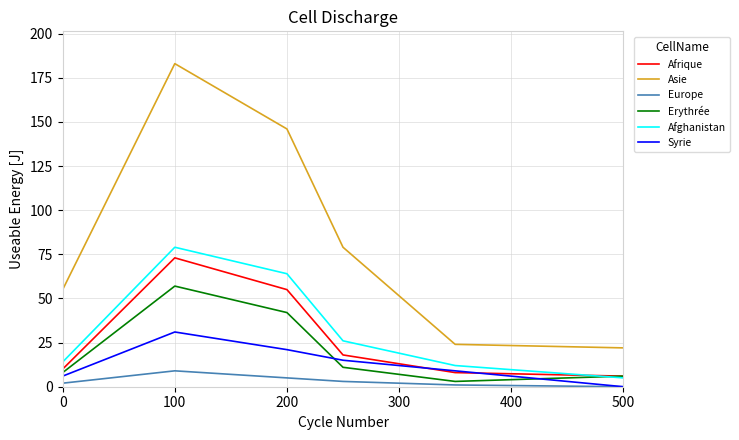

Which series has the largest total across all categories?

Asie